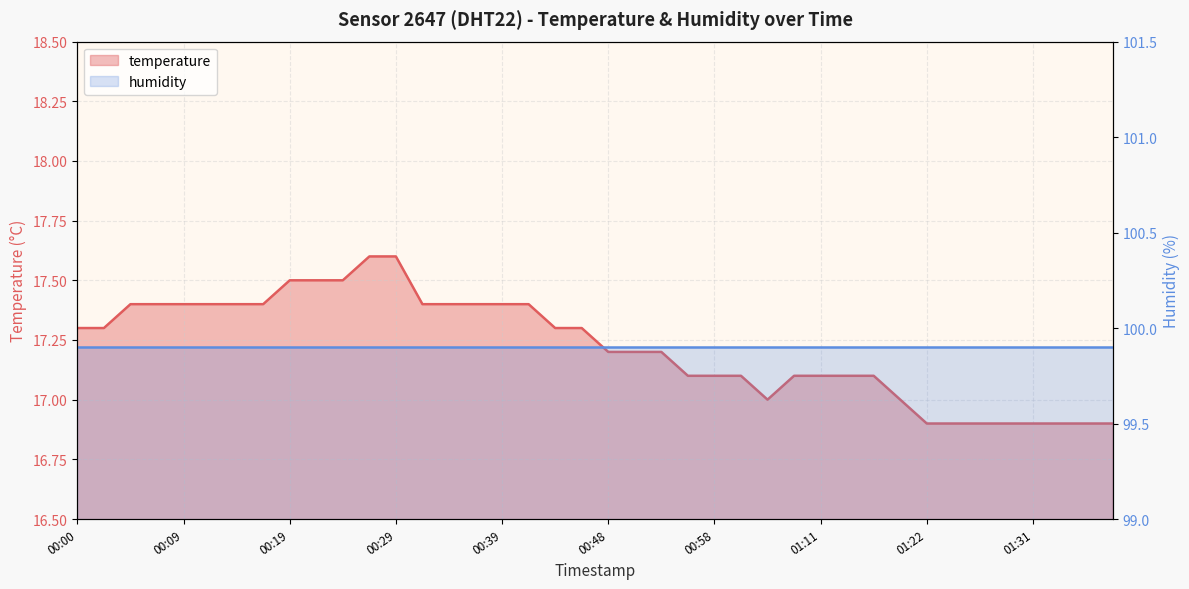

Approximately how many times larger is the value at 01:09 compared to 01:36?

1.0